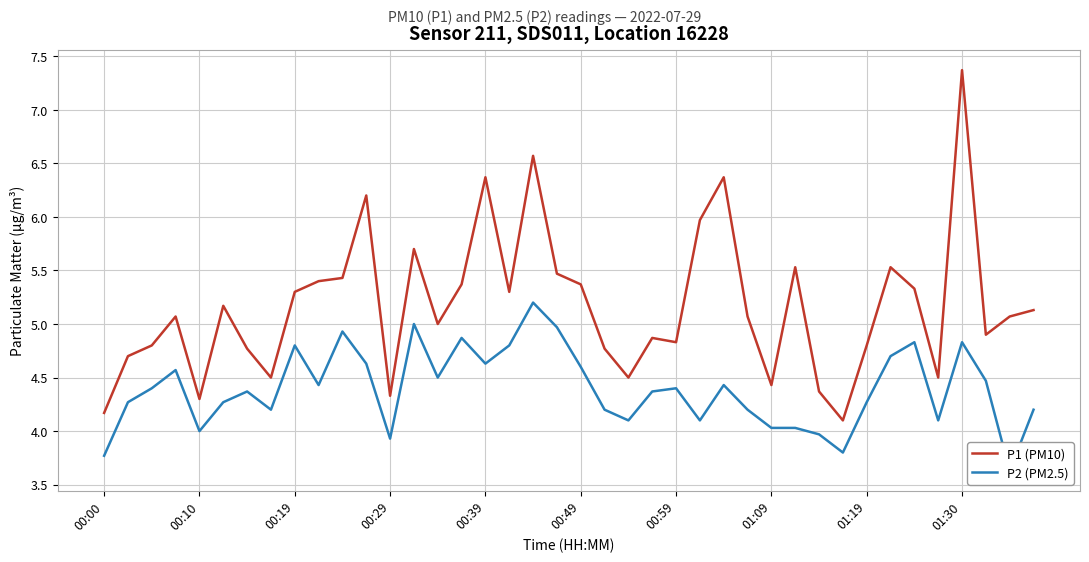

Does the chart display data point markers on the line(s)?

No